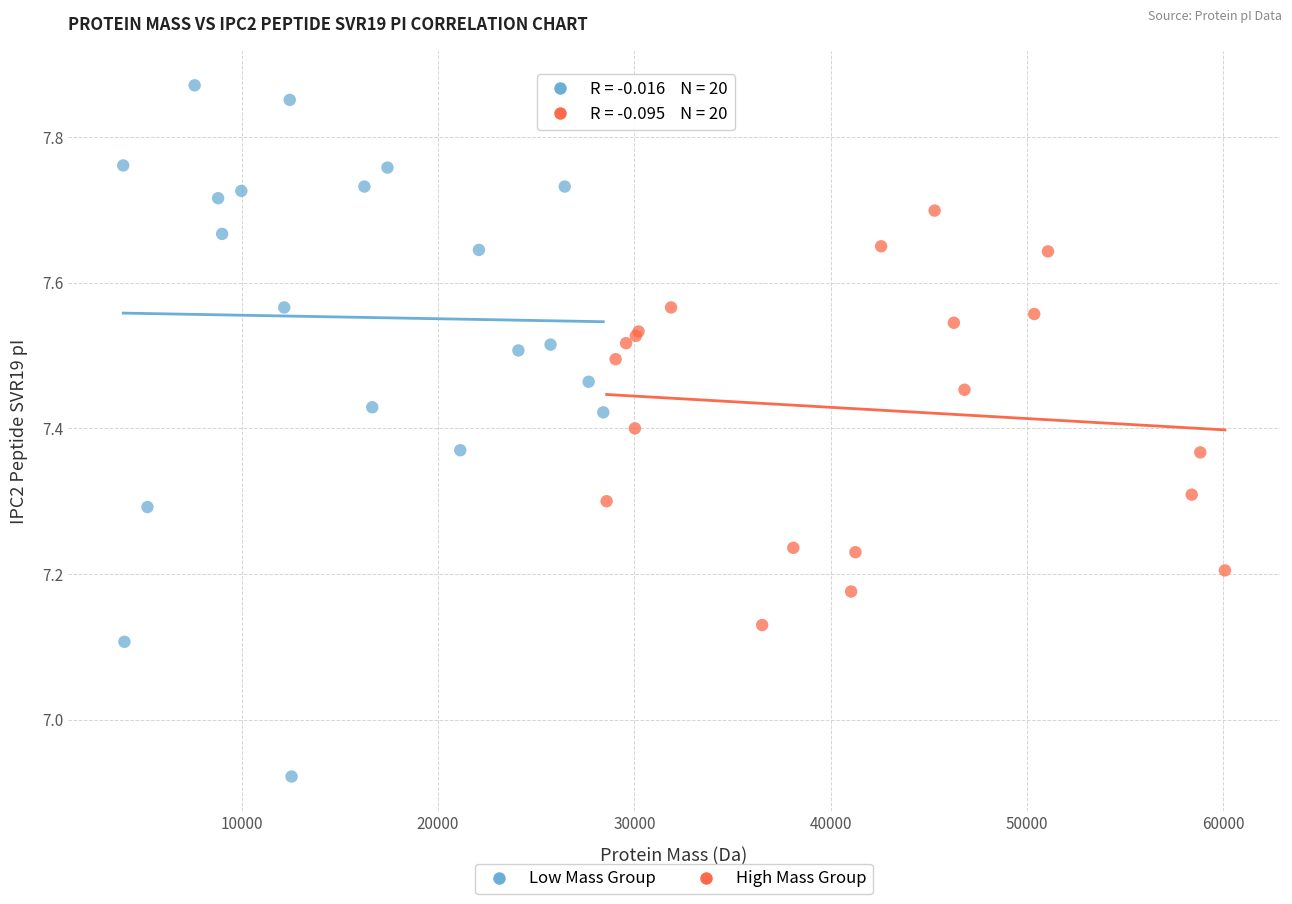

What are all the series names shown in the legend?

Low Mass Group, High Mass Group